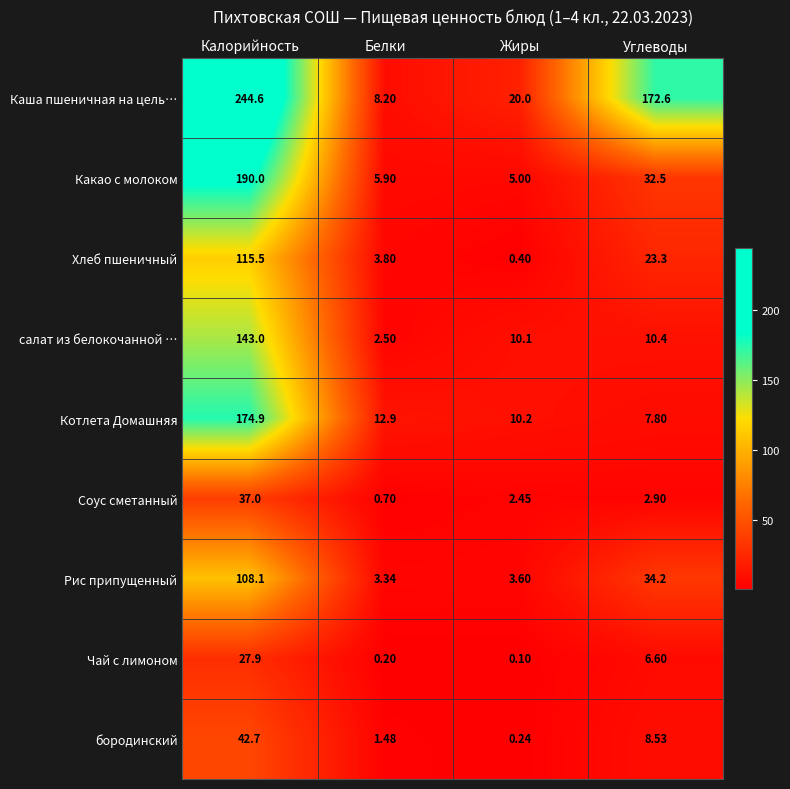

At how many categories does at least one series exceed 82?

2